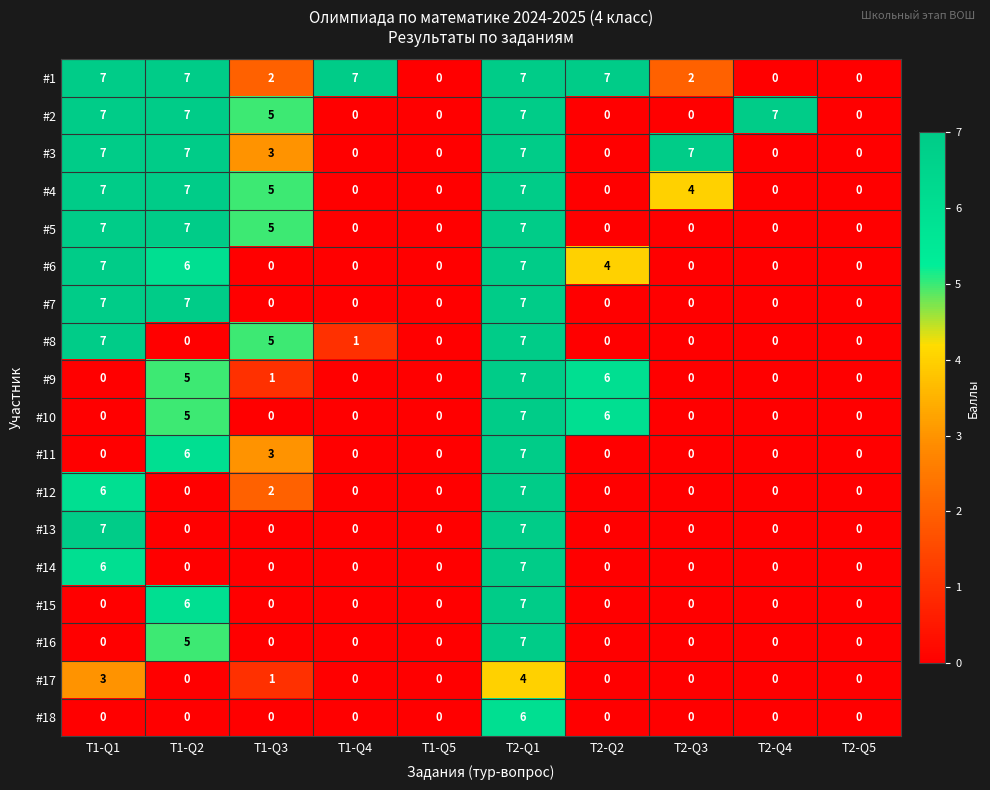

At which category is the sum across all series the highest?

T2-Q1